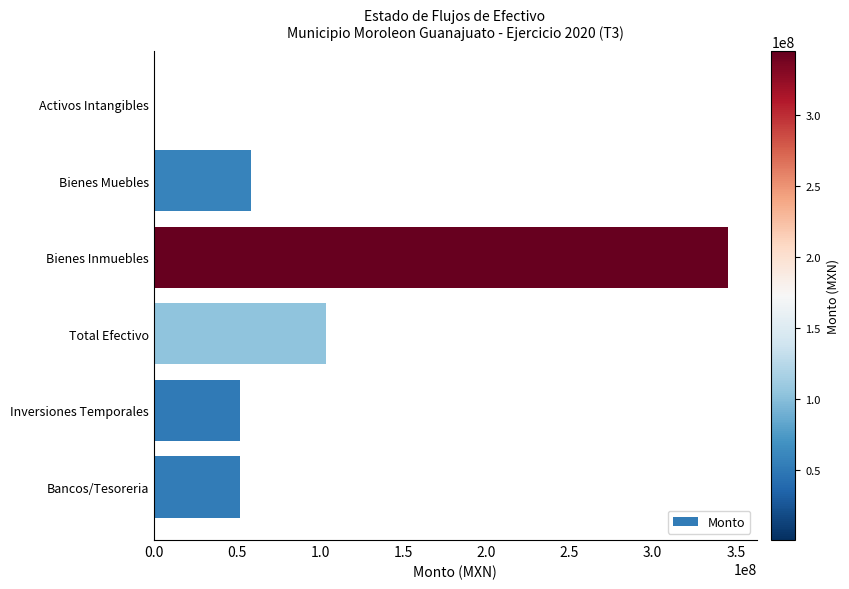

Is it true that the value at Bancos/Tesoreria is 52182950.3?

True